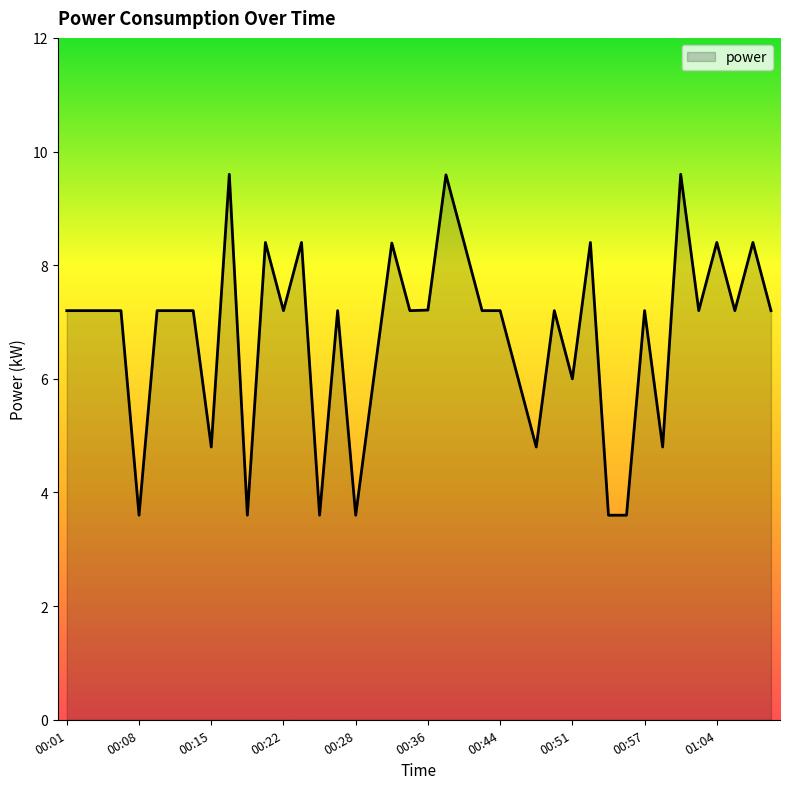

Count the number of data series in this chart.

1